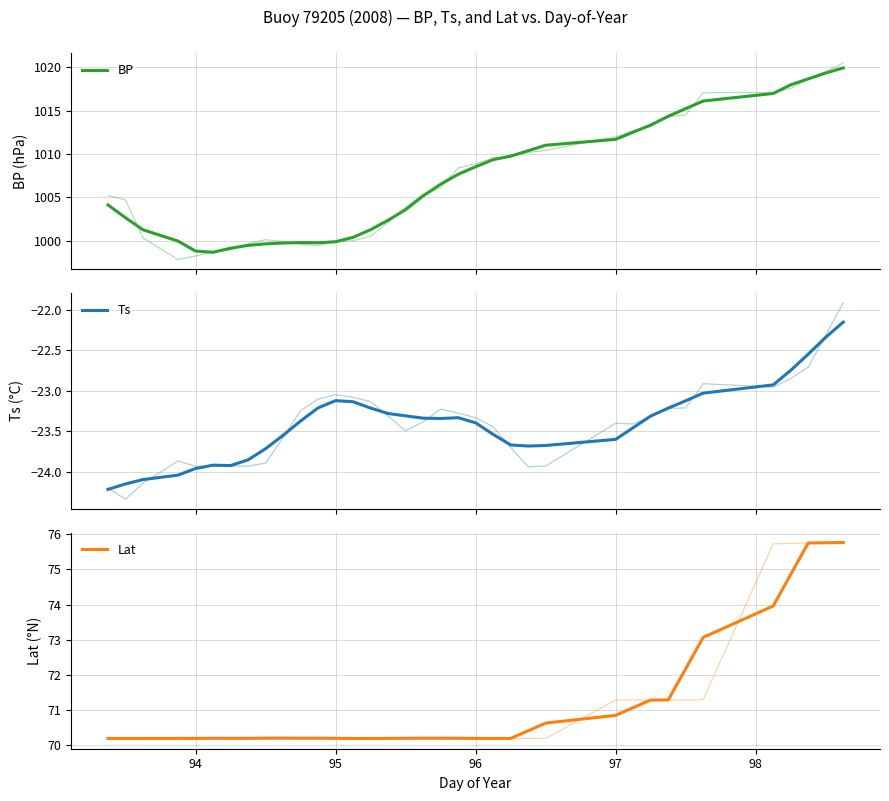

What is the difference between the maximum and minimum values in the BP series?

21.3